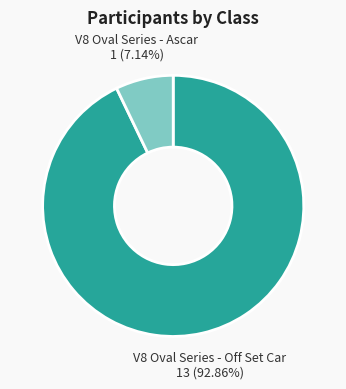

Which has a higher value, V8 Oval Series - Ascar or V8 Oval Series - Off Set Car?

V8 Oval Series - Off Set Car